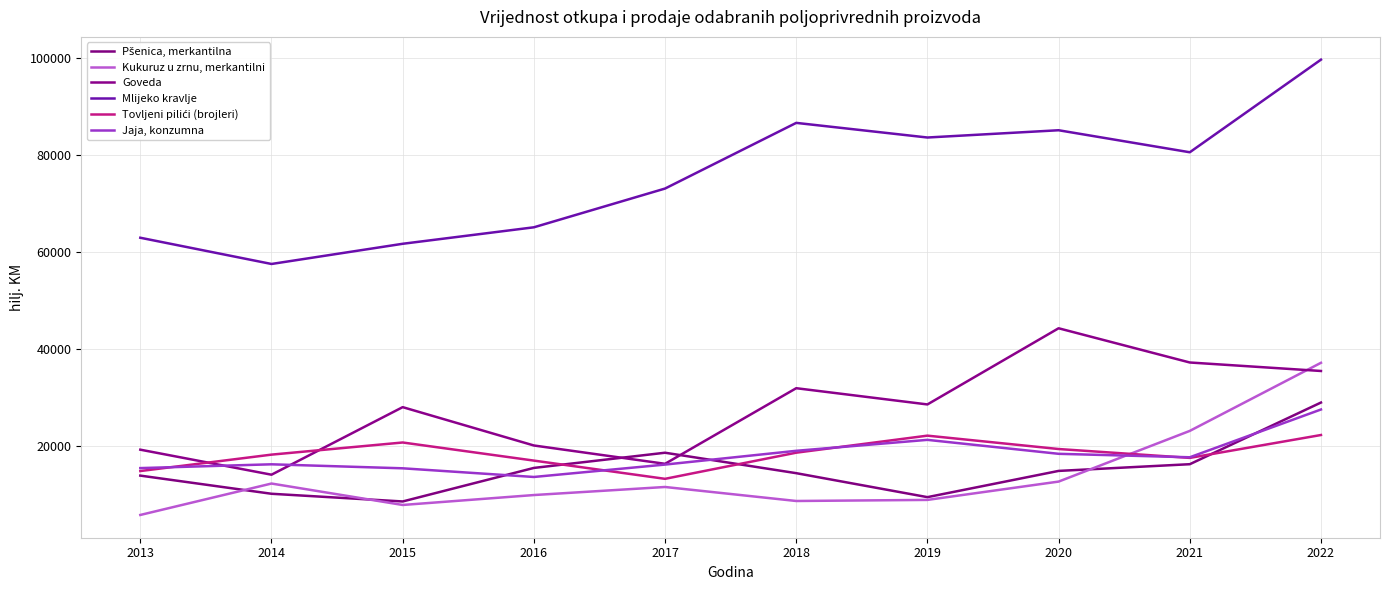

Where is the first local maximum for Jaja, konzumna?

2014